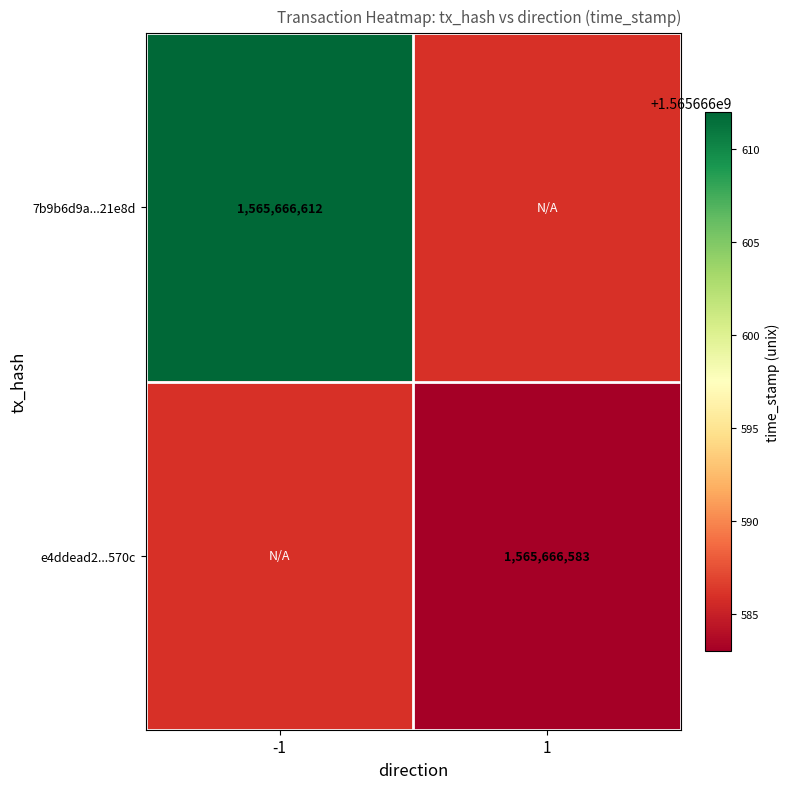

List the labels in order of 7b9b6d9a234c30c0c3e471800e1214b37a21e8d value, smallest first.

1, -1